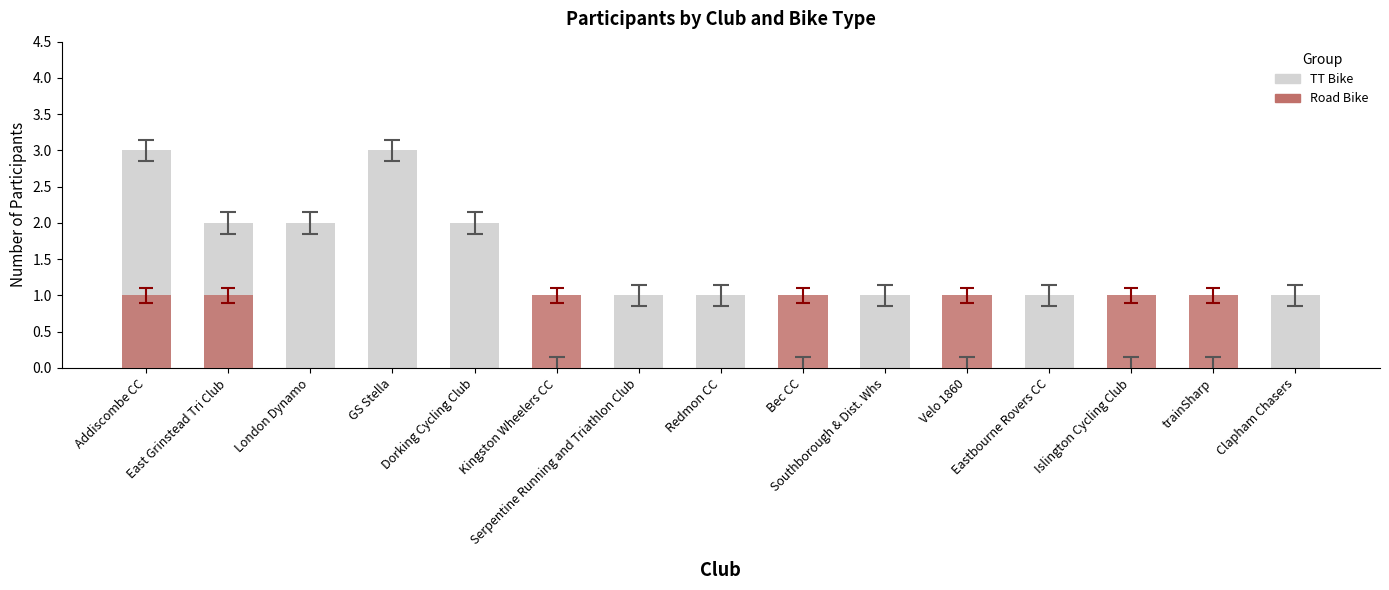

Rank the series by their maximum value, from highest to lowest.

TT Bike, Road Bike